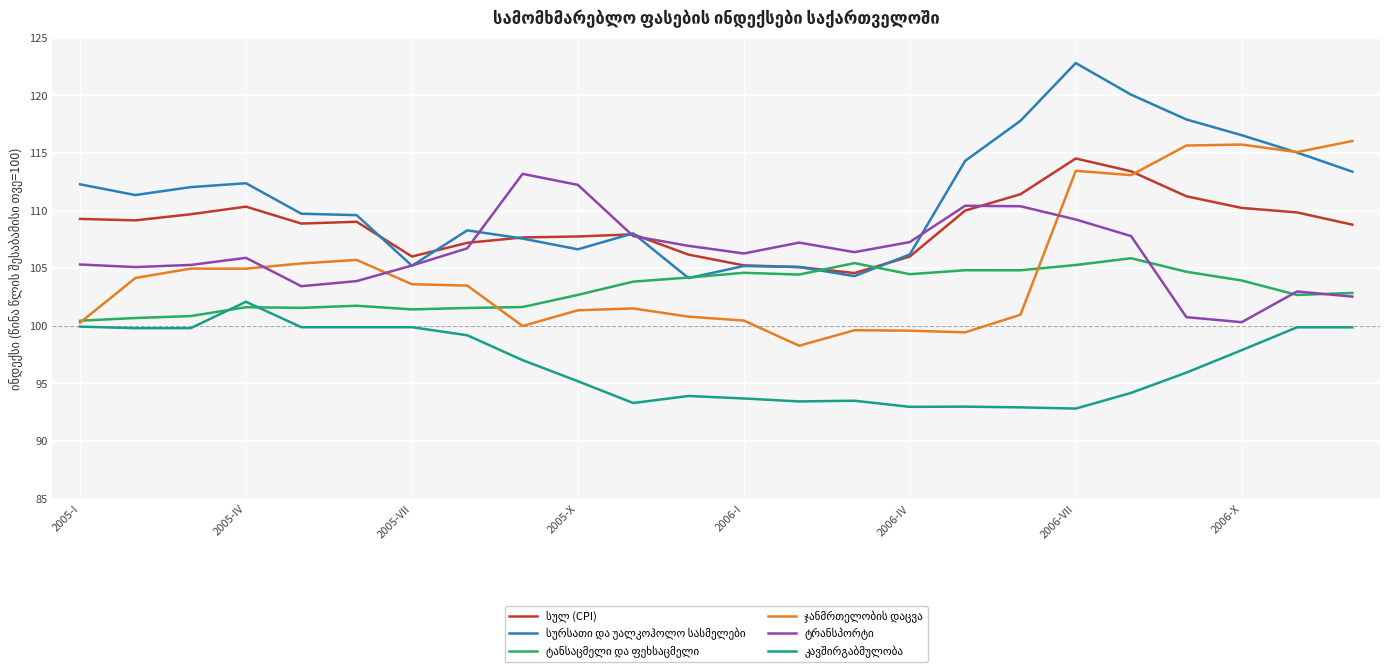

What is the minimum value shown in the chart?

92.8